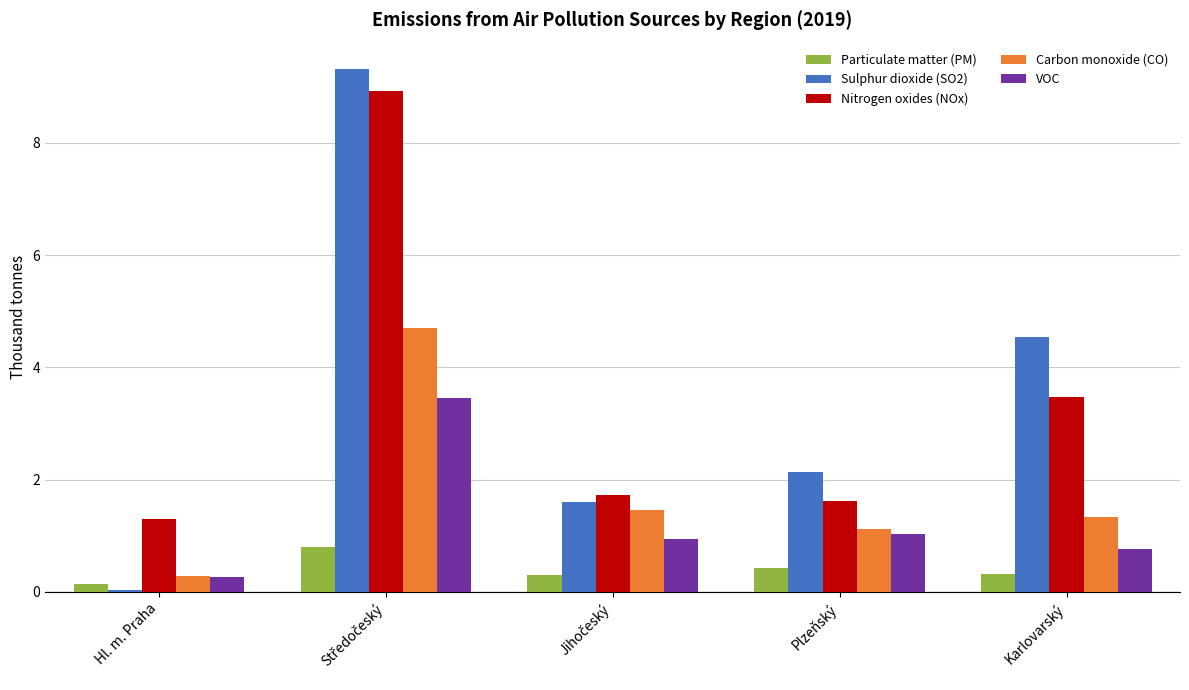

What is the difference between the maximum and minimum values in the Nitrogen oxides (NOx) series?

7.6